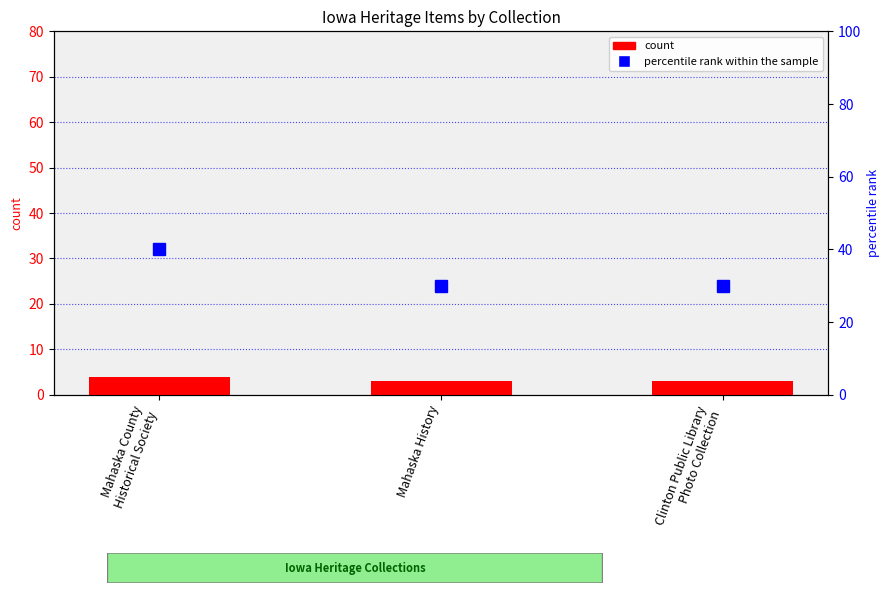

Which series has the largest total across all categories?

percentile rank within the sample